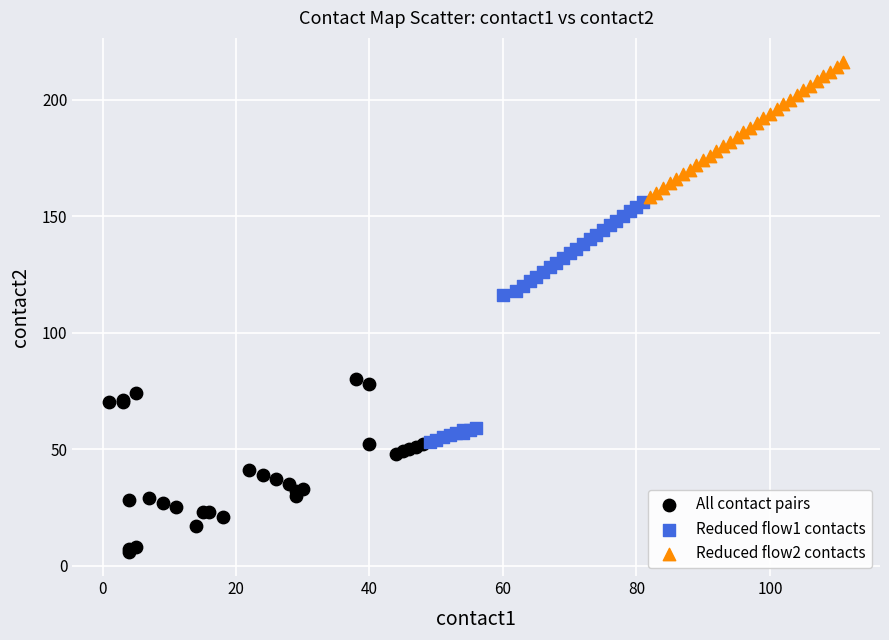

Which series contains the highest Y value?

Reduced flow2 contacts